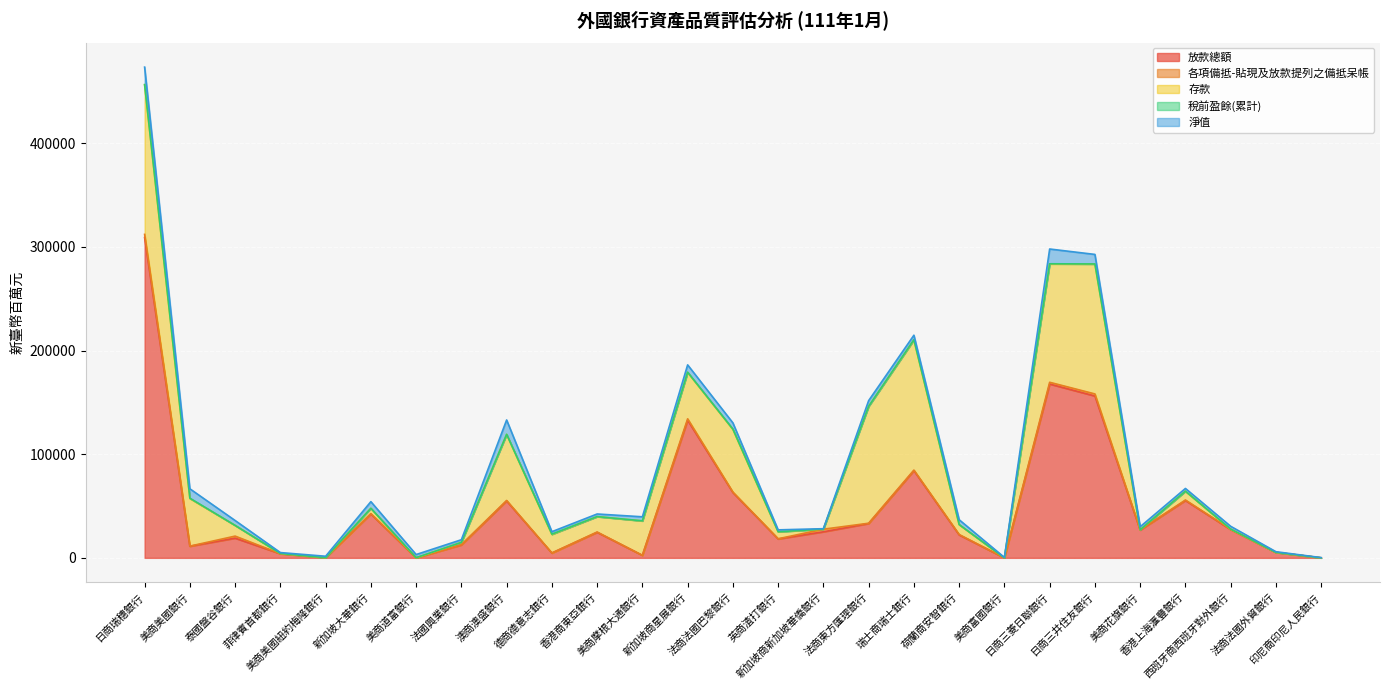

What is the label of the 21st point from the left?

日商三菱日聯銀行